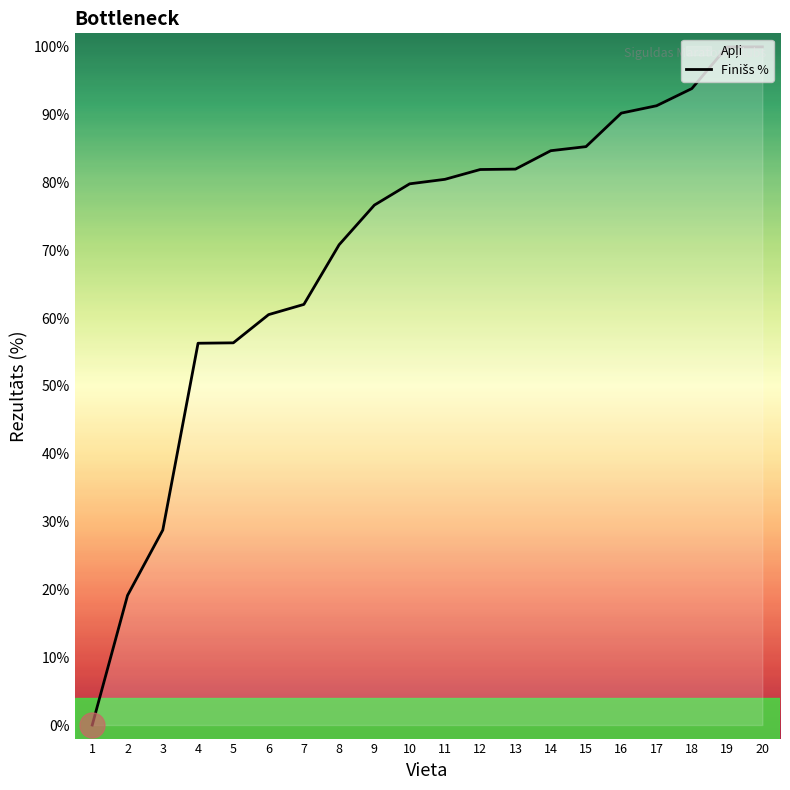

List the labels in order of value, largest first.

19, 20, 18, 17, 16, 15, 14, 13, 12, 11, 10, 9, 8, 7, 6, 5, 4, 3, 2, 1